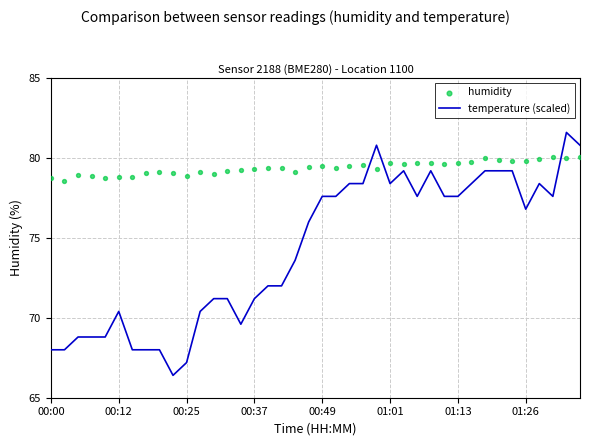

At how many categories does at least one series exceed 73?

40